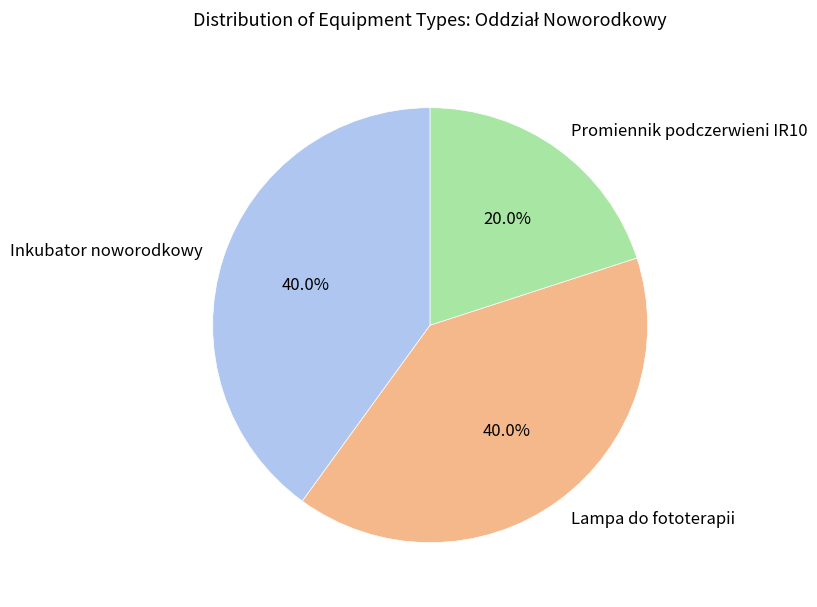

Does Lampa do fototerapii represent more than half of the total?

No